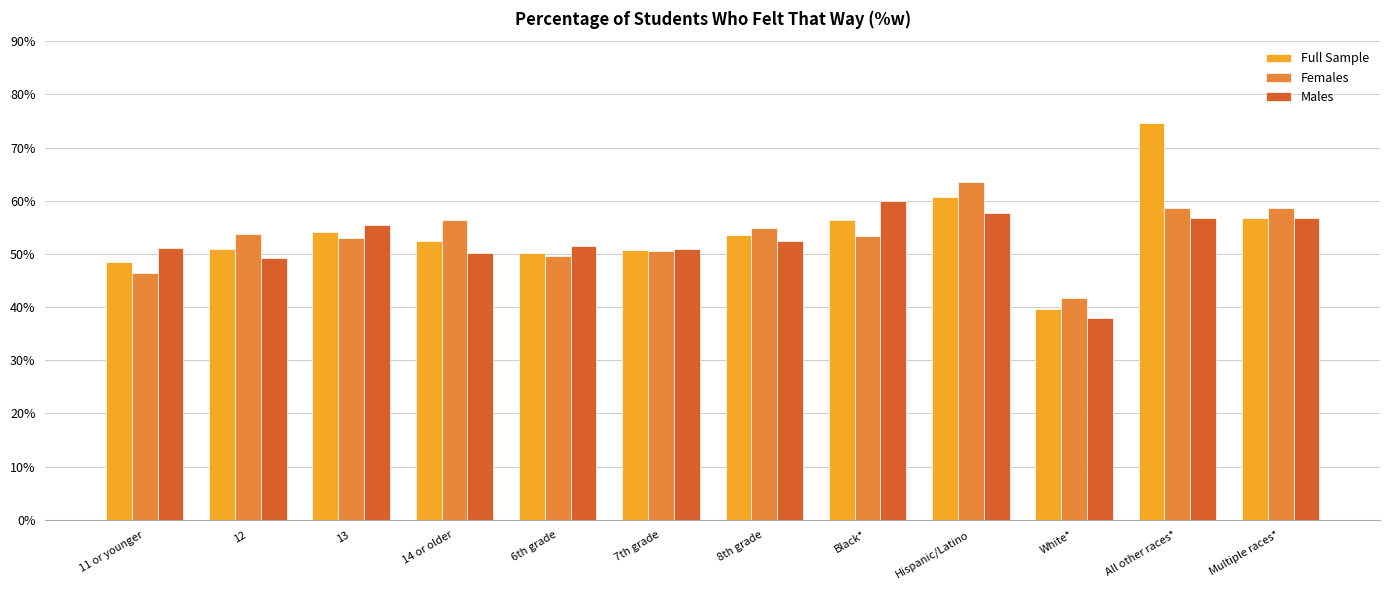

At how many categories does at least one series exceed 44?

11